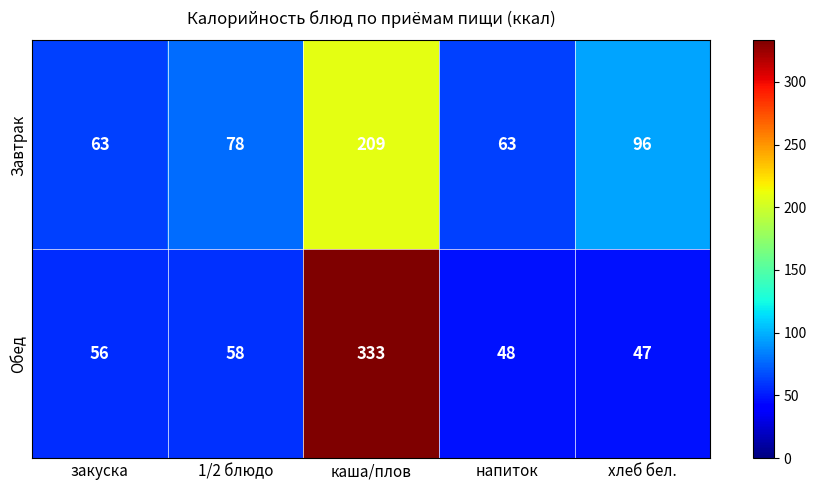

What is the difference between the highest and lowest values at хлеб бел.?

49